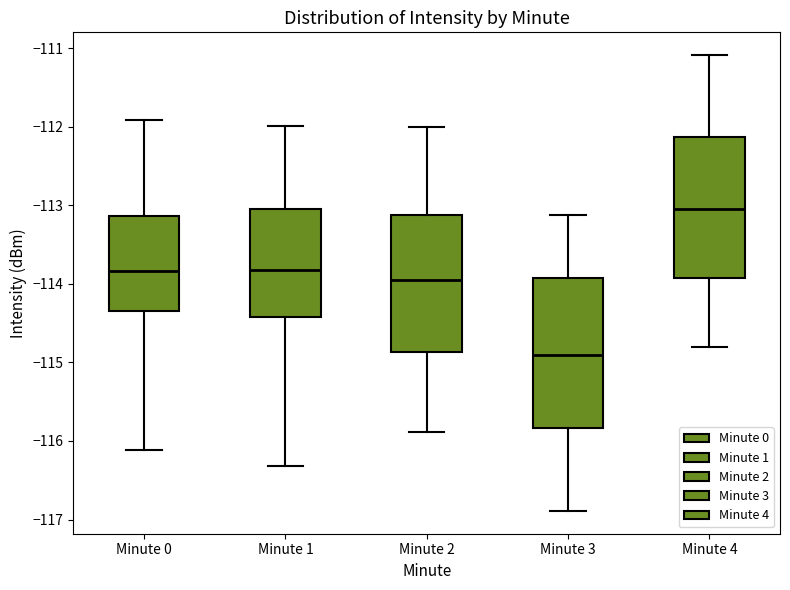

Reading left to right, read every box against the y-axis: the position of its median line, the range the box covers, and the ends of its whiskers. The values are not printed on the chart, so give them approximately, as read against the axis.

Minute 0: median -113.8, box -114.3 to -113.1, whiskers -116.1 to -111.9
Minute 1: median -113.8, box -114.4 to -113.0, whiskers -116.3 to -112.0
Minute 2: median -114.0, box -114.9 to -113.1, whiskers -115.9 to -112.0
Minute 3: median -114.9, box -115.8 to -113.9, whiskers -116.9 to -113.1
Minute 4: median -113.0, box -113.9 to -112.1, whiskers -114.8 to -111.1